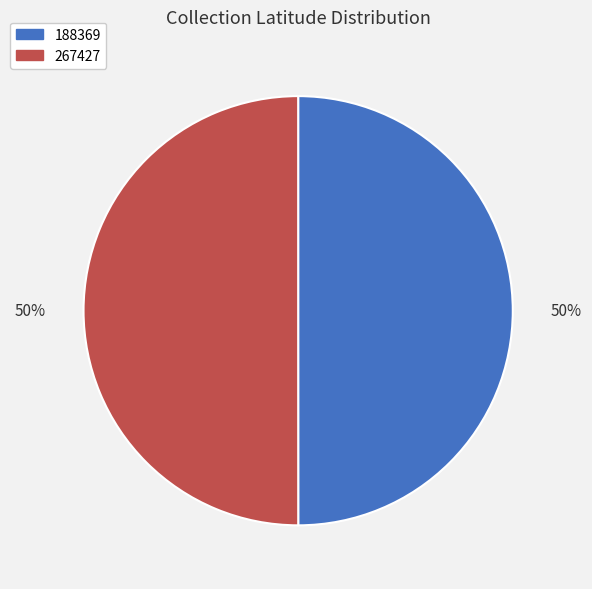

Is the sum of 188369 and 267427 greater than half?

Yes